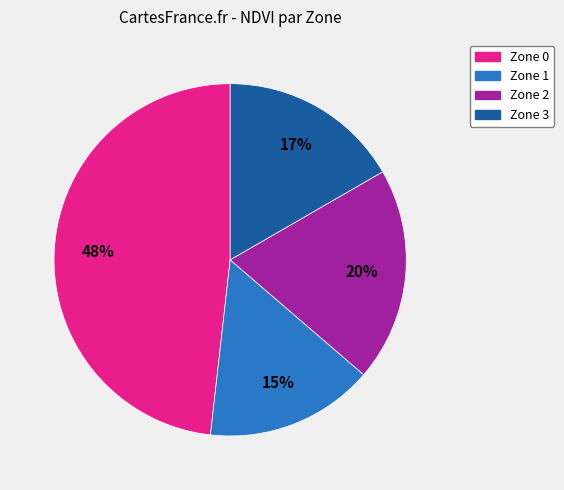

To the nearest percent, what is the average slice percentage?

25%